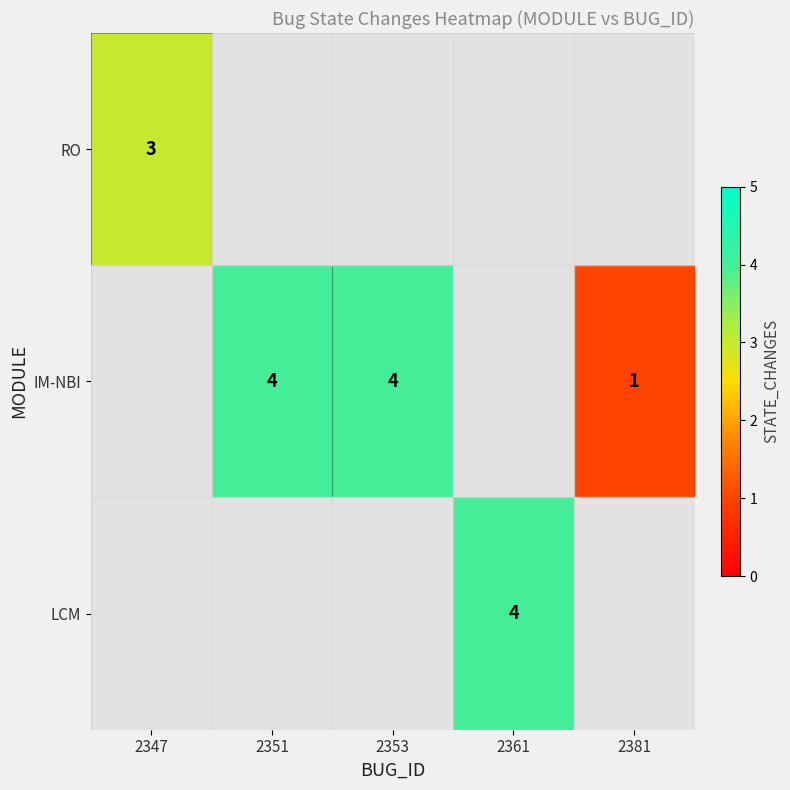

The value of RO at 2347 is 5. True or false?

False